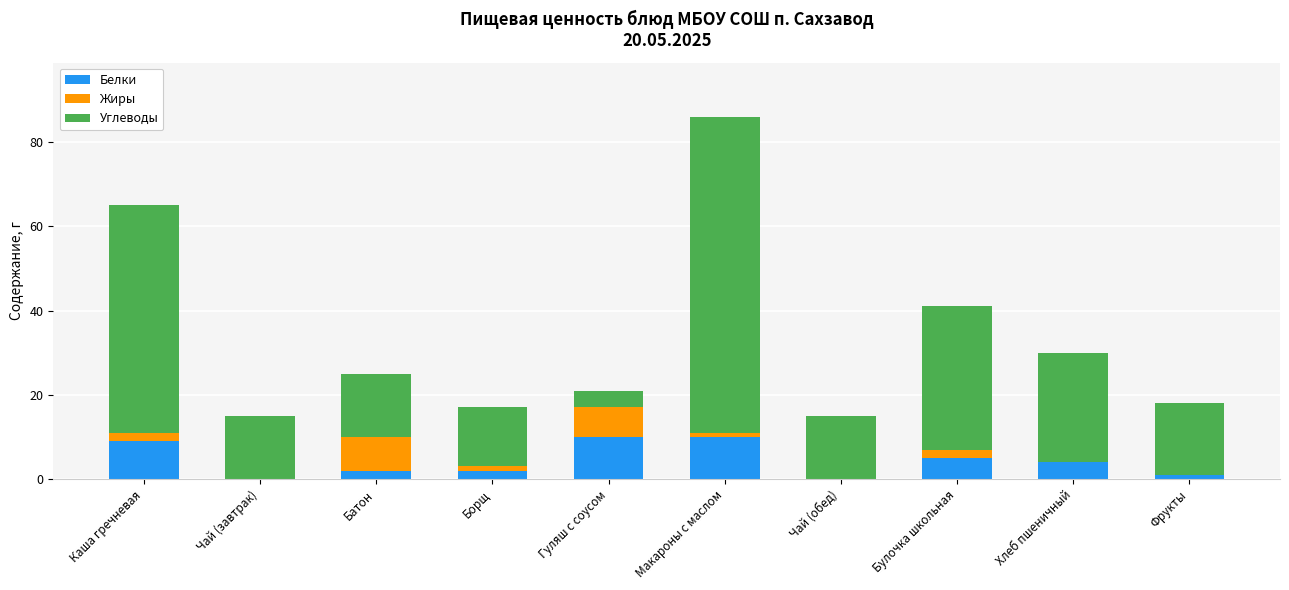

What is the highest value of the Белки series?

10